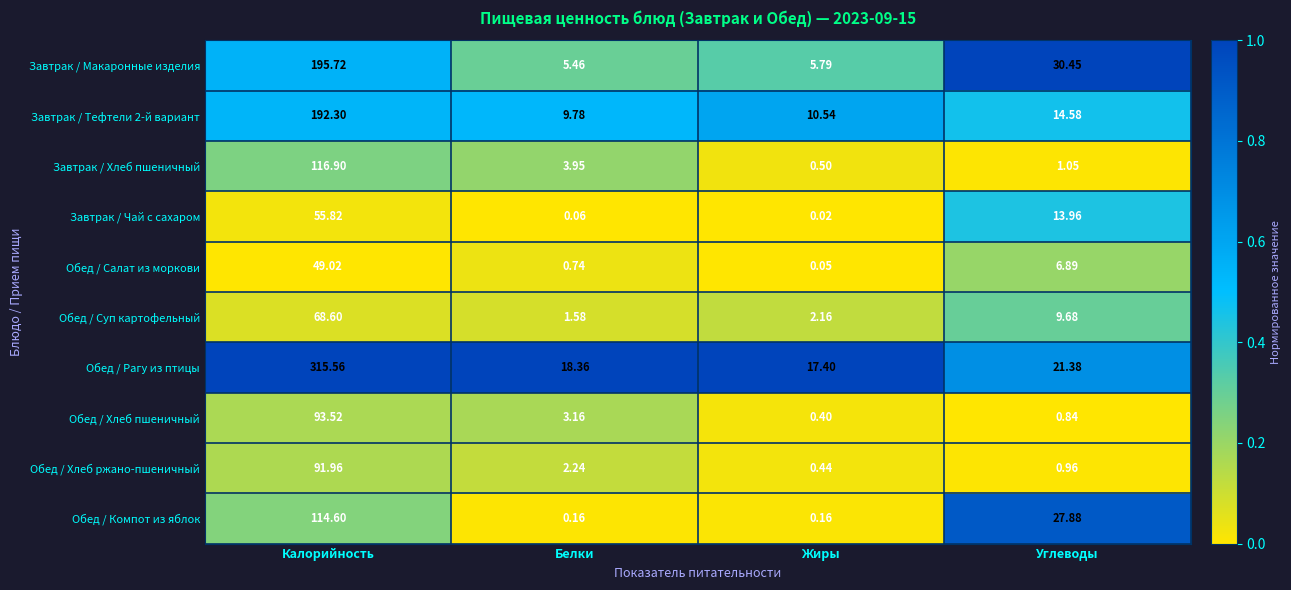

Which series changed the most between Калорийность and Углеводы?

Обед / Рагу из птицы